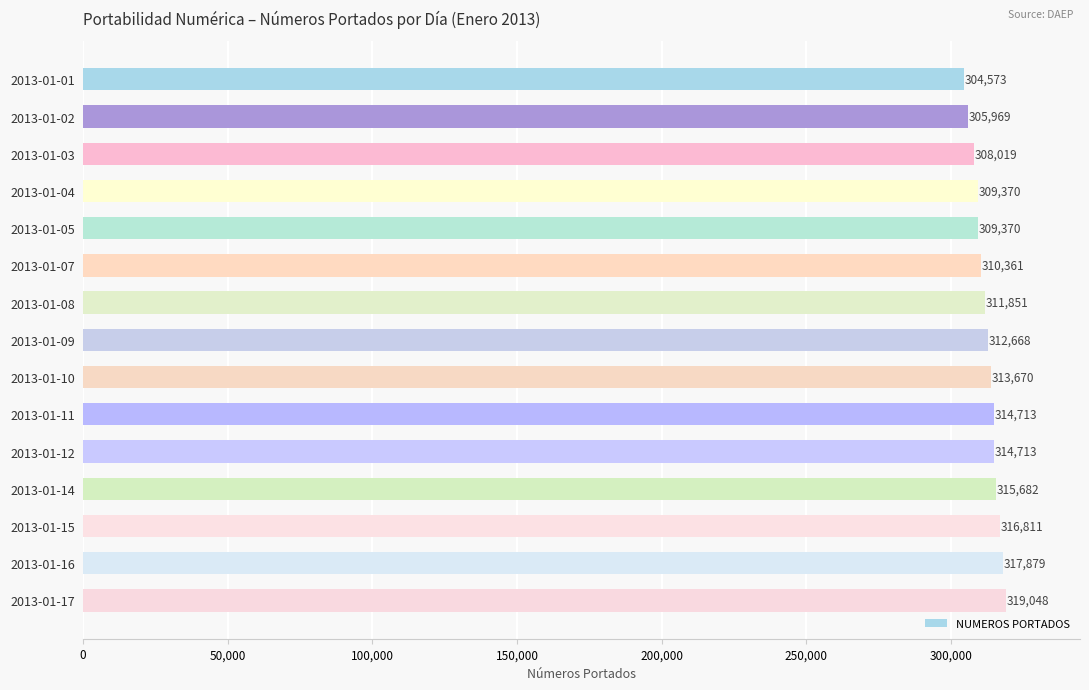

What is the value of the 1st bar from the top?

304573